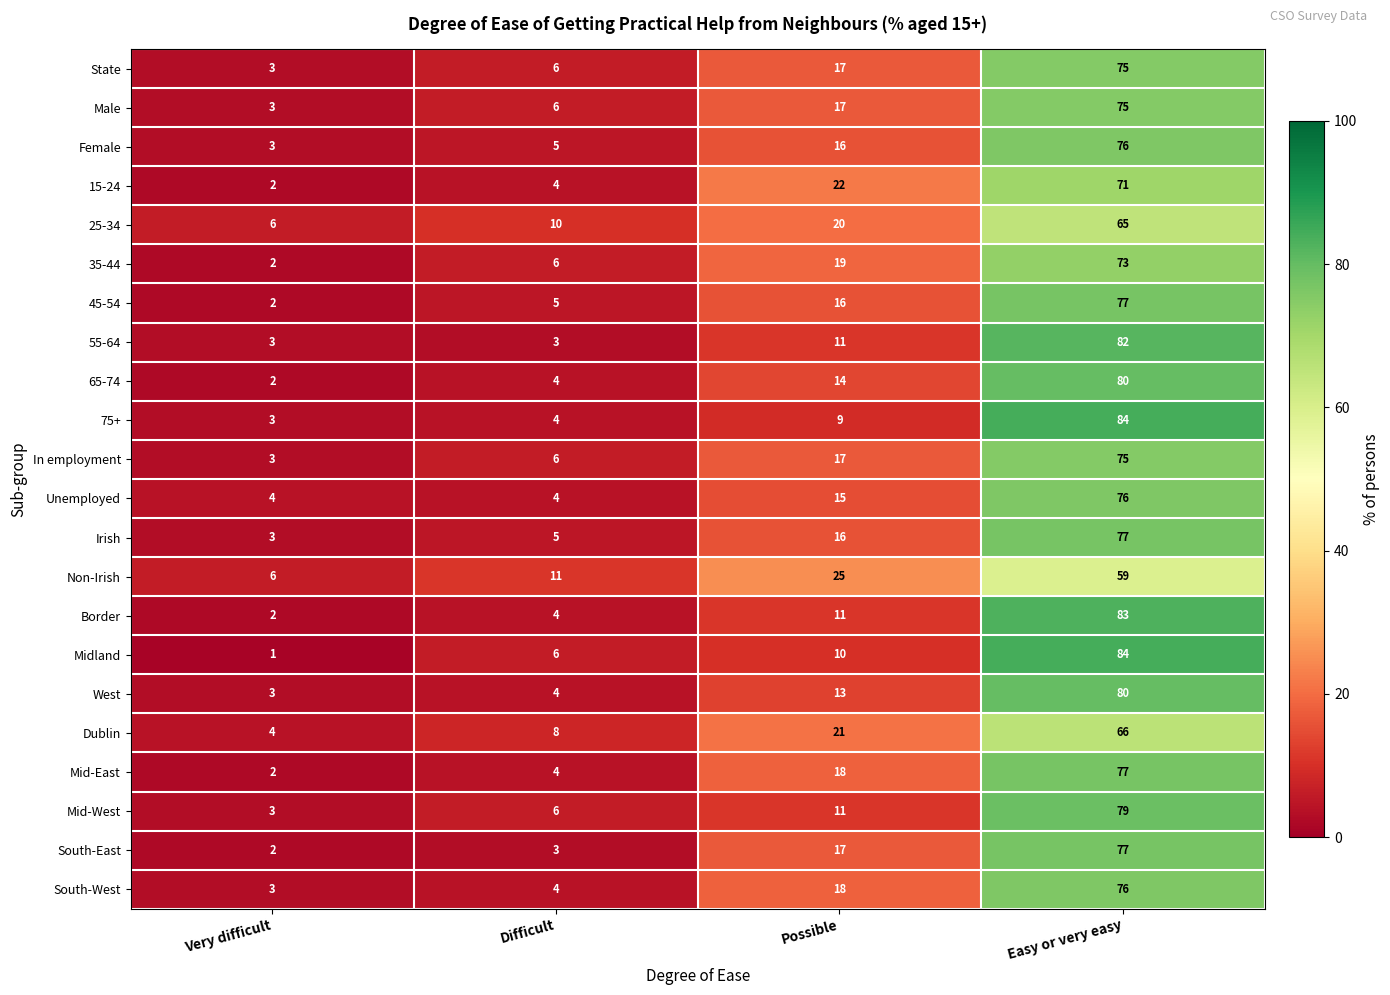

At which category is the sum across all series the highest?

Easy or very easy